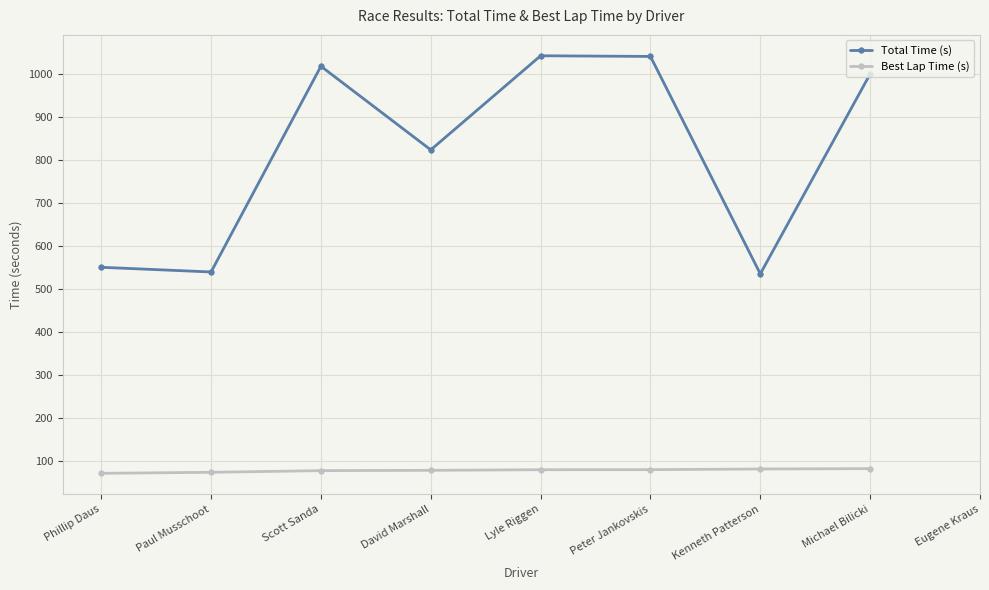

Does the chart display data point markers on the line(s)?

Yes